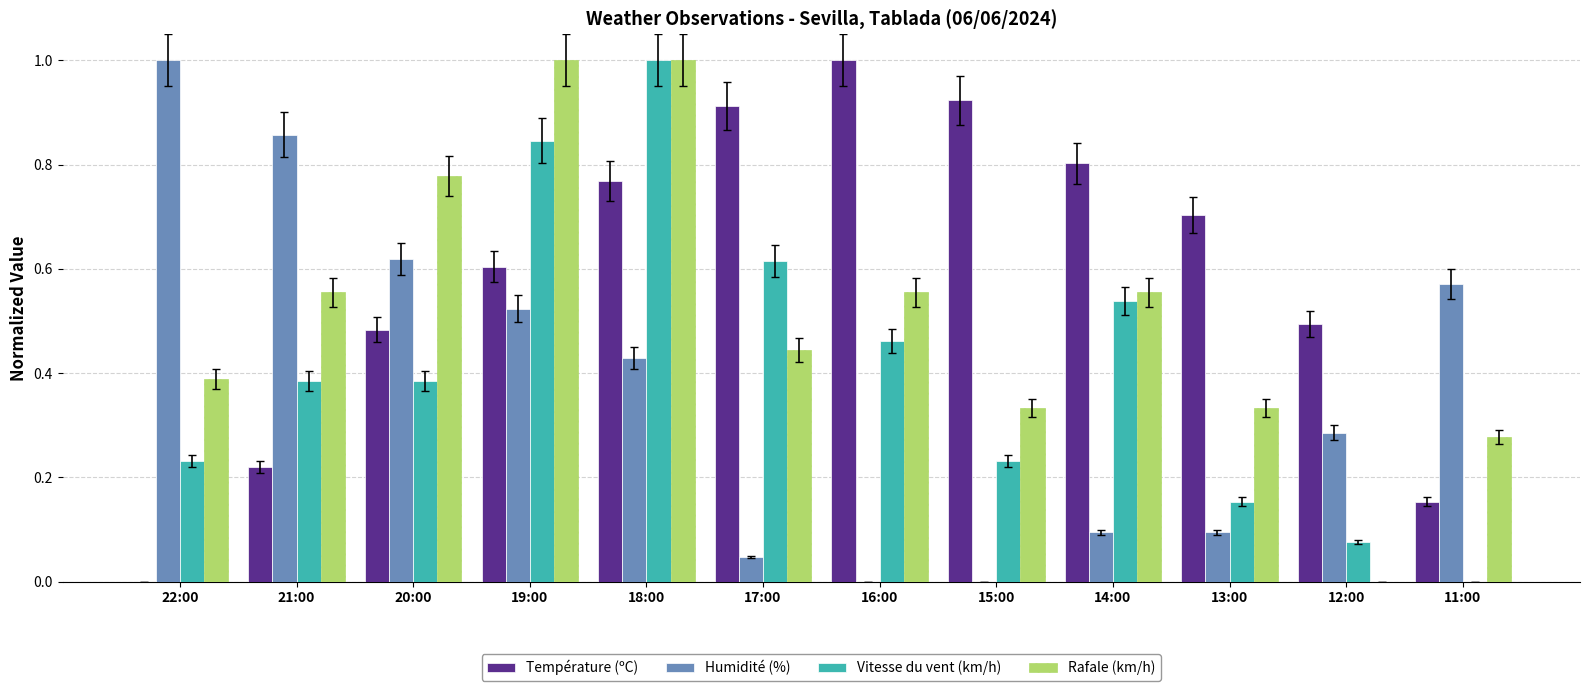

What is the highest value of the Humidité (%) series?

1.0